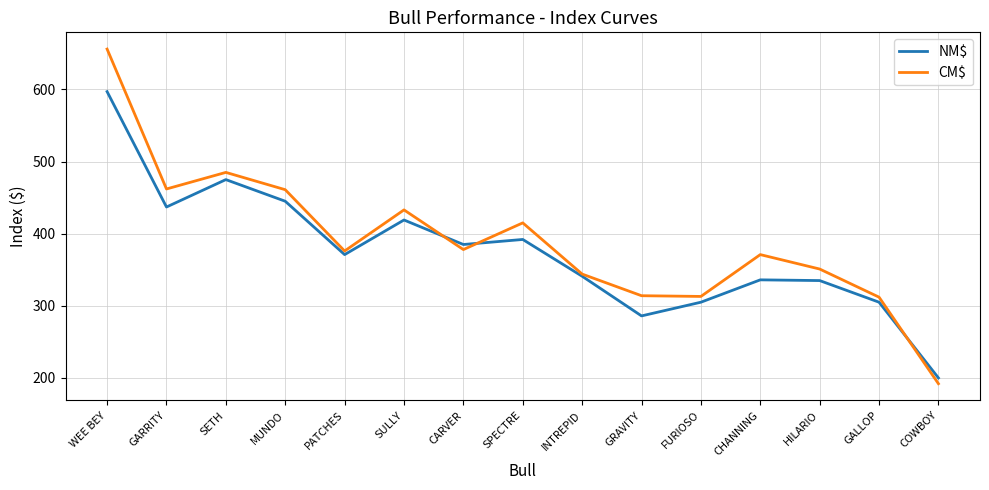

At how many categories does at least one series exceed 640?

1